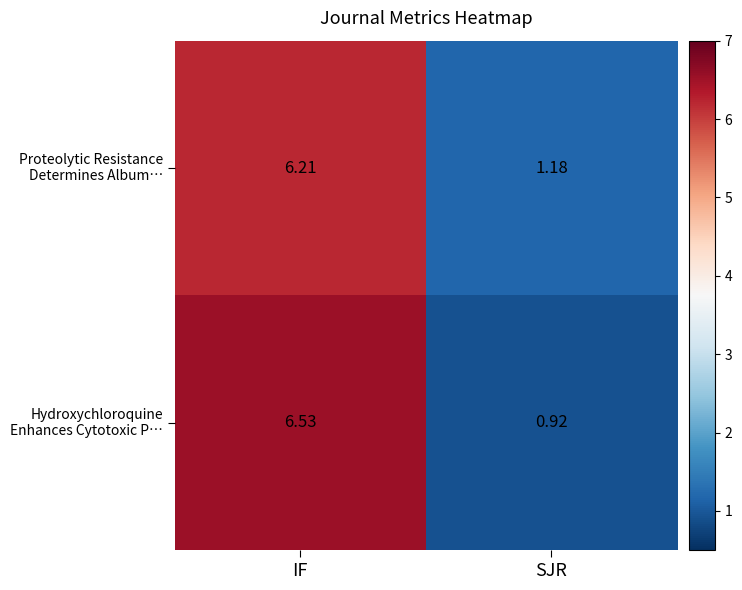

Which label corresponds to the smallest value in the chart?

SJR